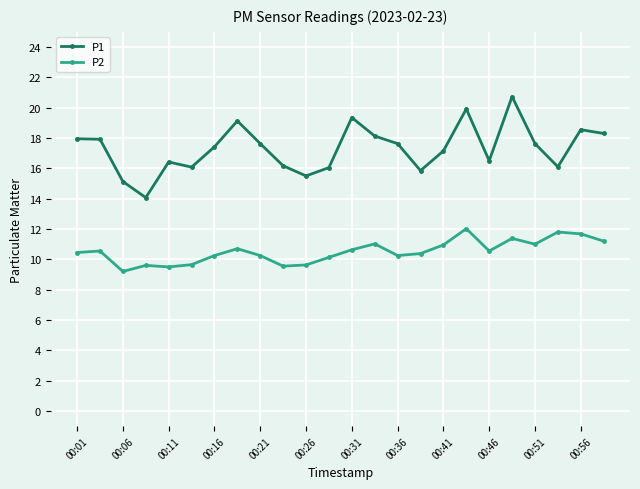

True or false: P1 has more than 0 points higher than both neighbors.

True